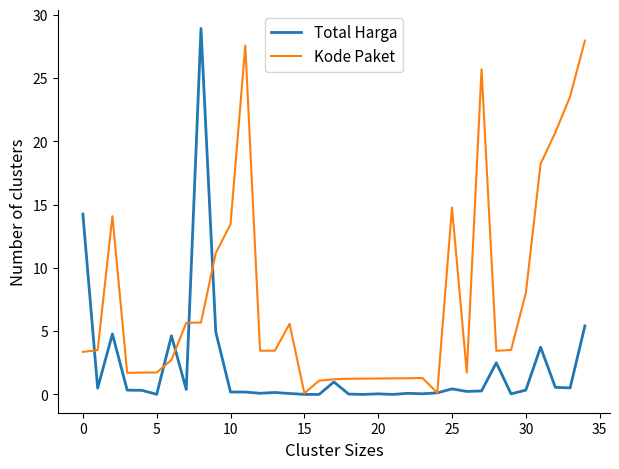

Which series has the largest total across all categories?

Kode Paket